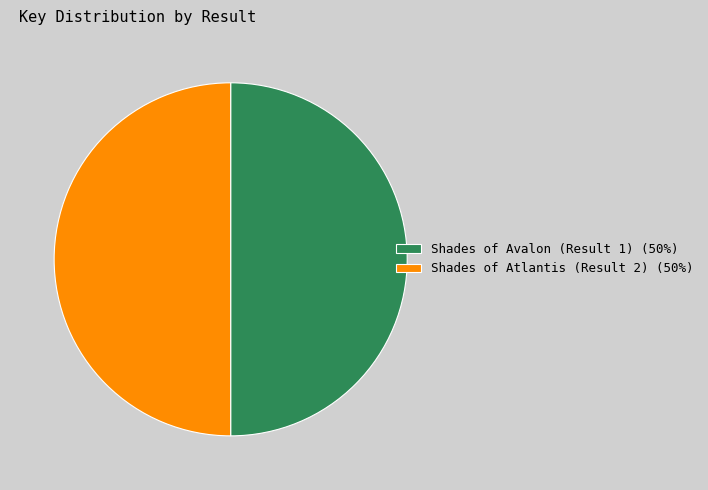

Combined, do Shades of Atlantis (Result 2) (50%) and Shades of Avalon (Result 1) (50%) account for over 50%?

Yes